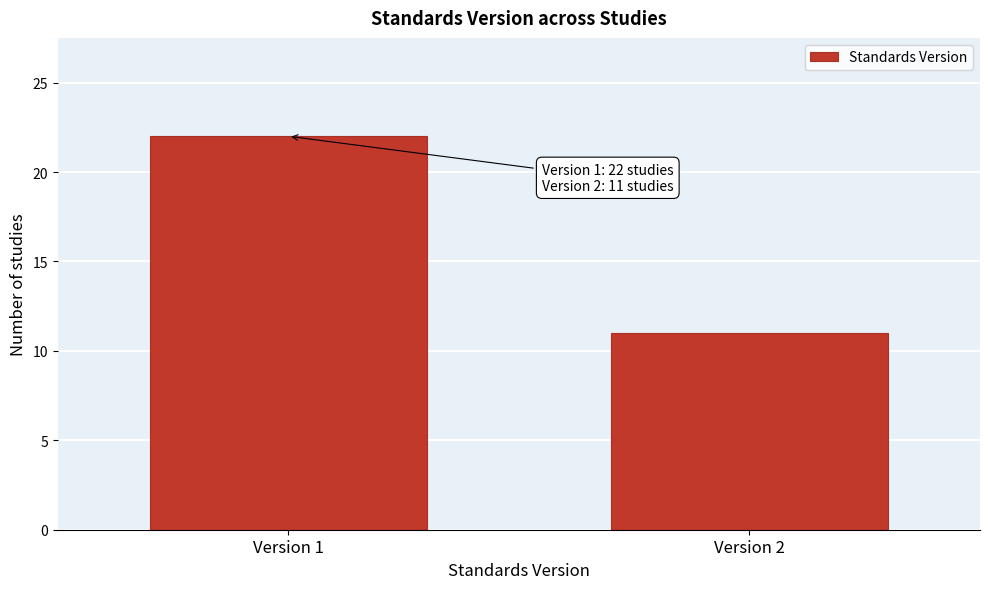

Reading right to left, extract all data points from this chart.

Version 2=11	Version 1=22